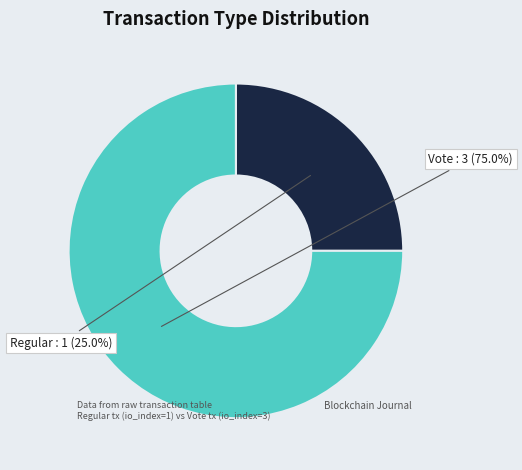

To the nearest percent, what is the average slice percentage?

50%